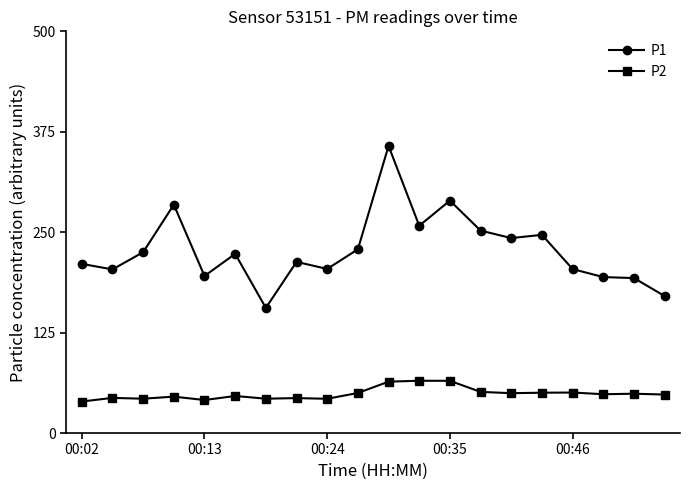

True or false: P1 and P2 intersect in this chart.

False